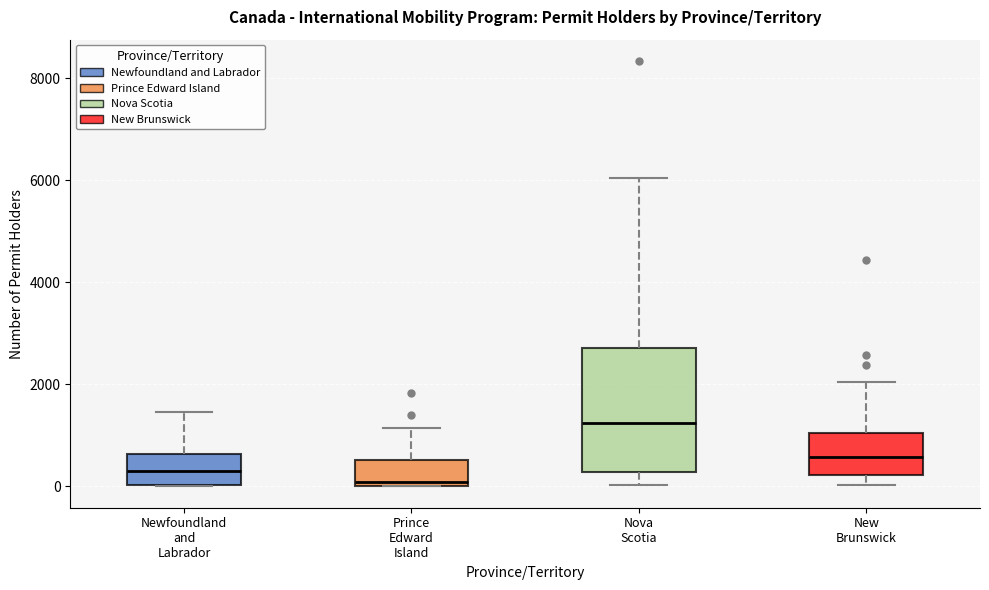

Comparing the boxes themselves (not the whiskers), which one is the tallest?

Nova Scotia